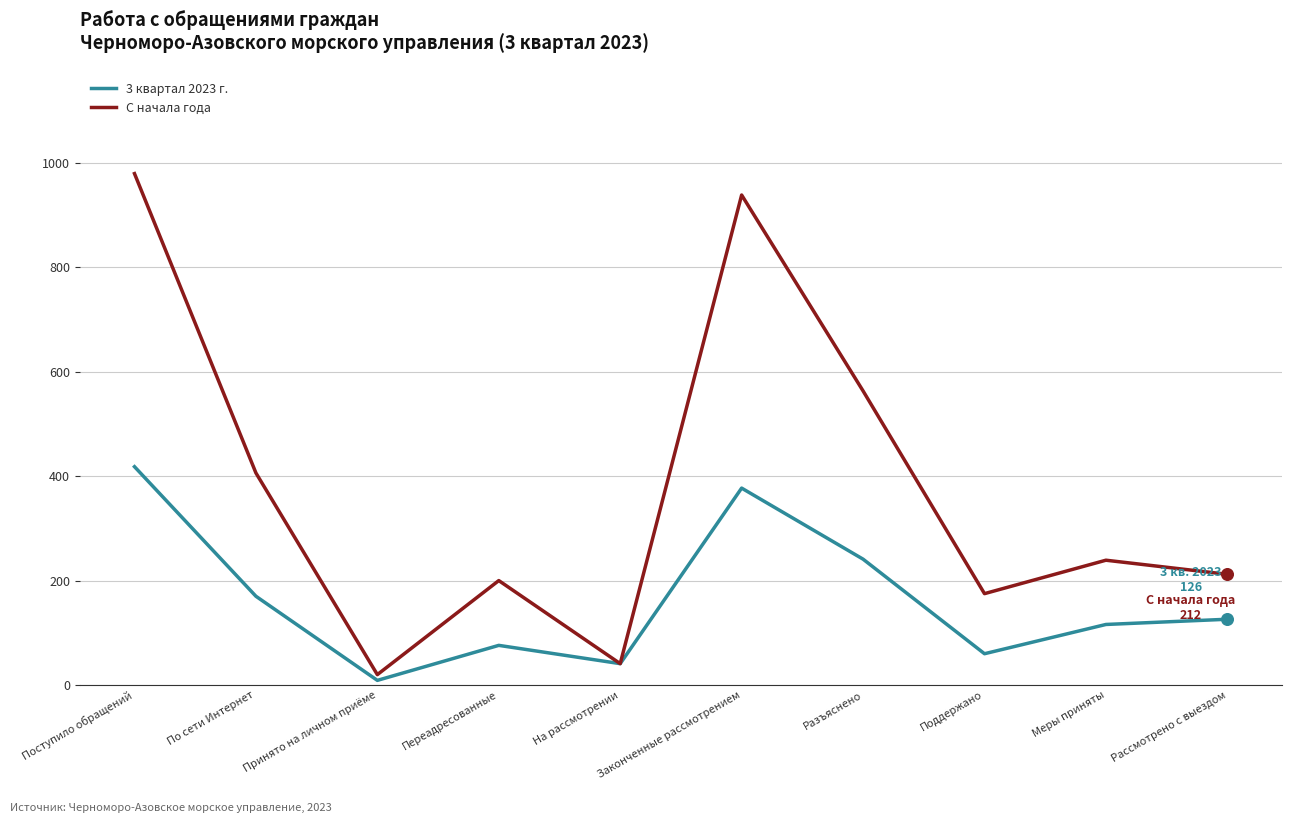

Which series has the largest range (max minus min)?

С начала года